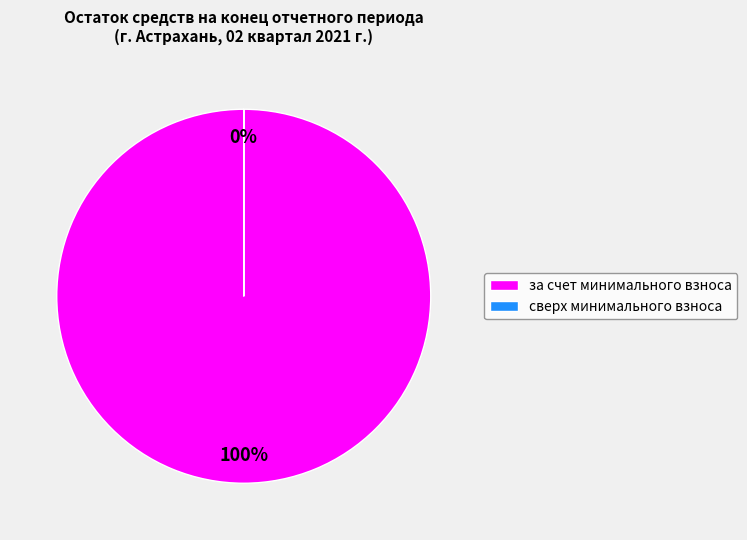

Combined, what portion of the pie is сверх минимального размера взноса and за счет минимального взноса?

100.0%